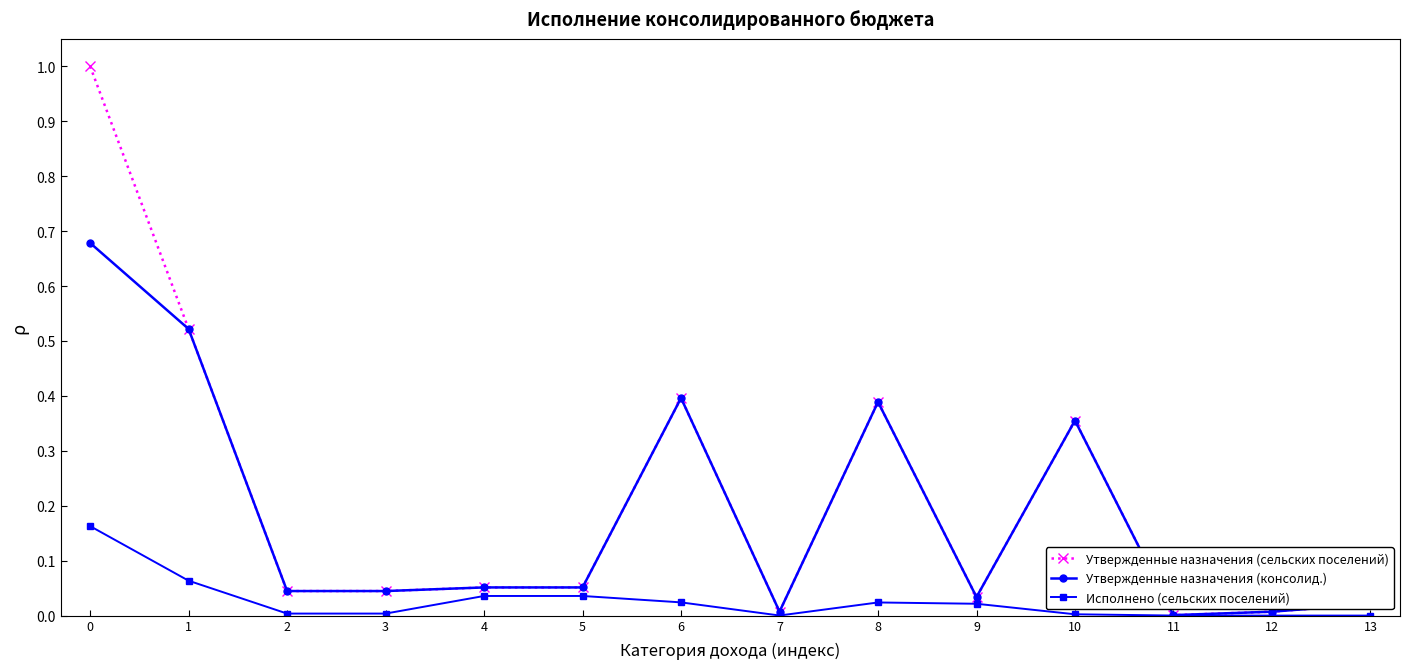

Is the value of Исполнено (сельских поселений) at 1 greater than the value of Утвержденные назначения (консолид.) at 6?

No